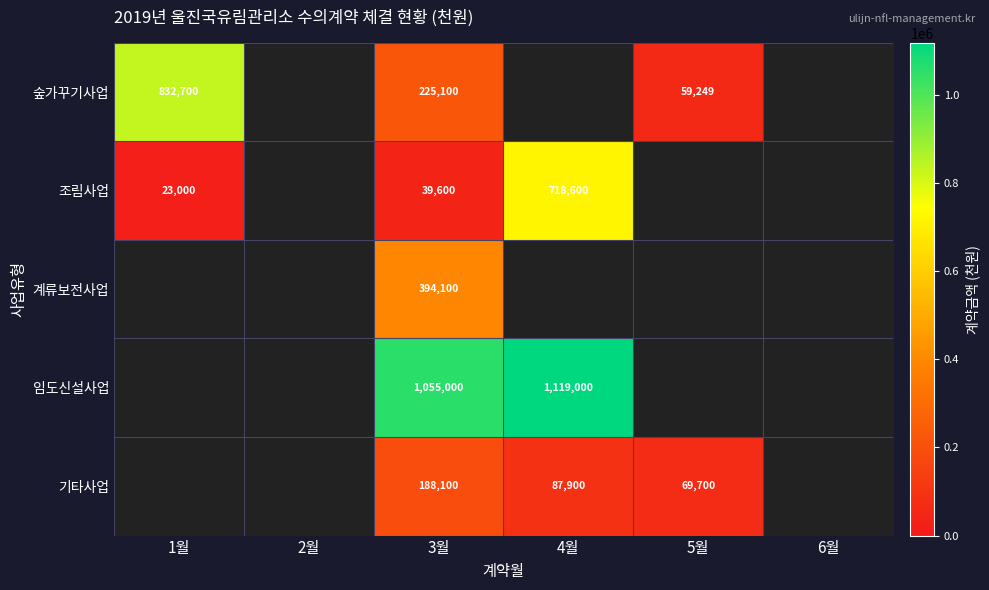

At how many categories does at least one series exceed 534522?

3